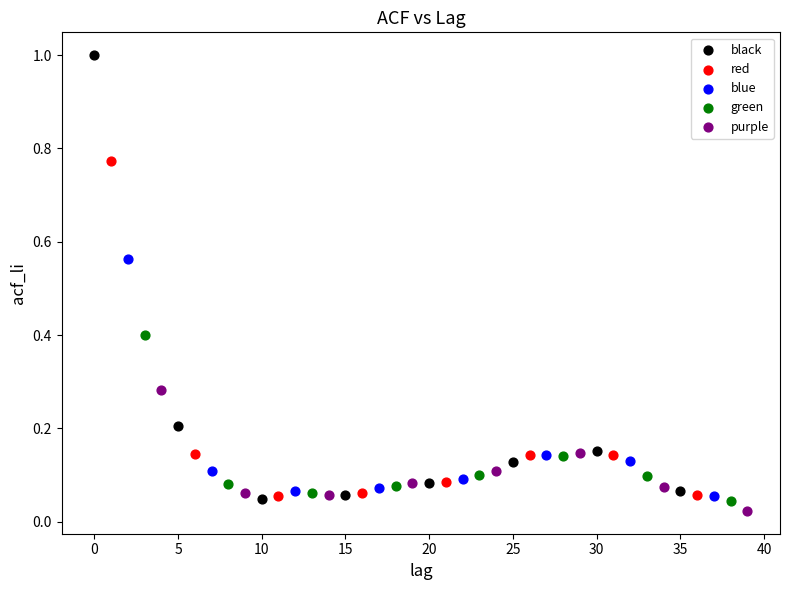

Which series contains the lowest Y value?

purple